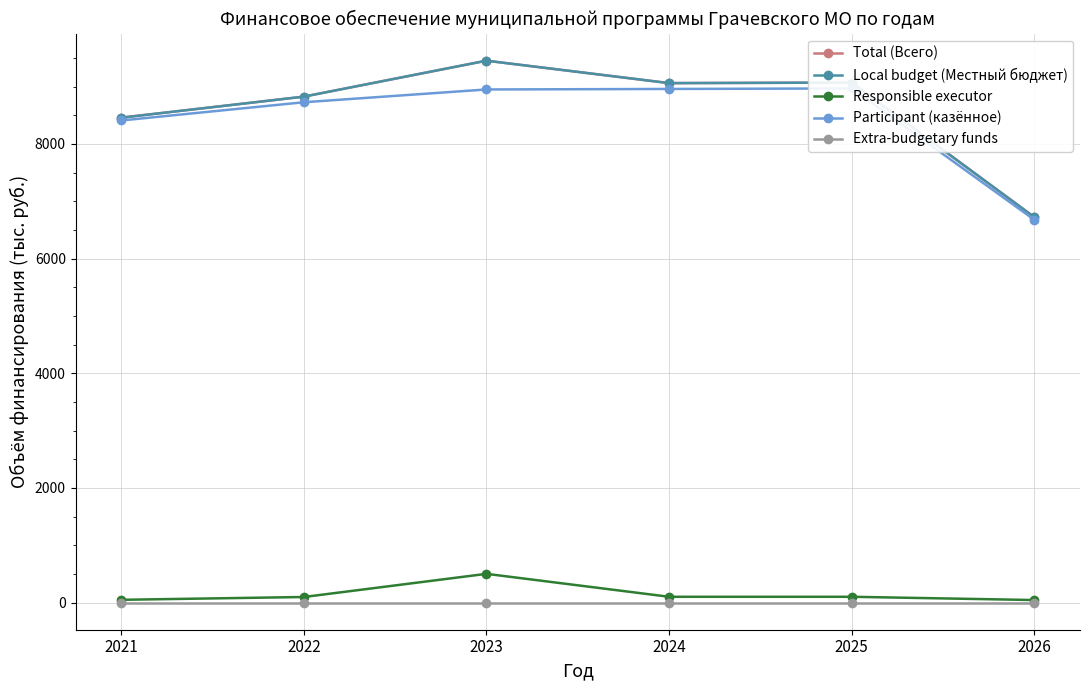

True or false: Total (Всего) has a value of 5491.0 at 2025.

False